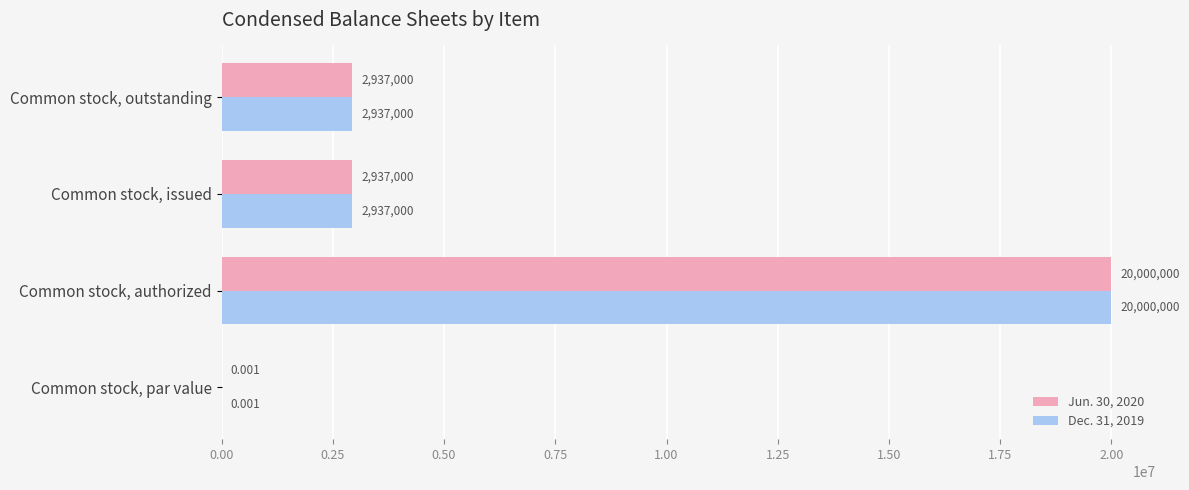

At which category is the sum across all series the highest?

Common stock, authorized